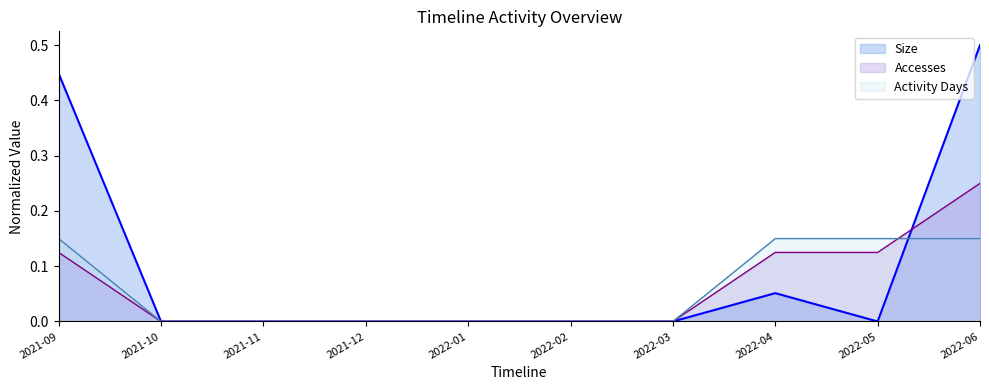

True or false: Methods and Accesses cross at least once.

True